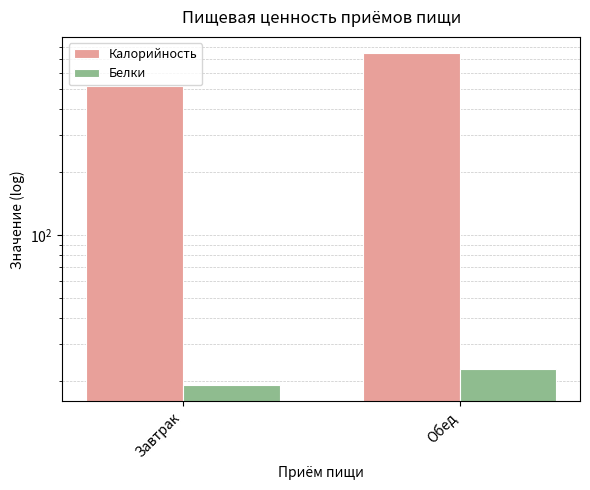

What is the spread (max minus min) of values at Завтрак?

498.3